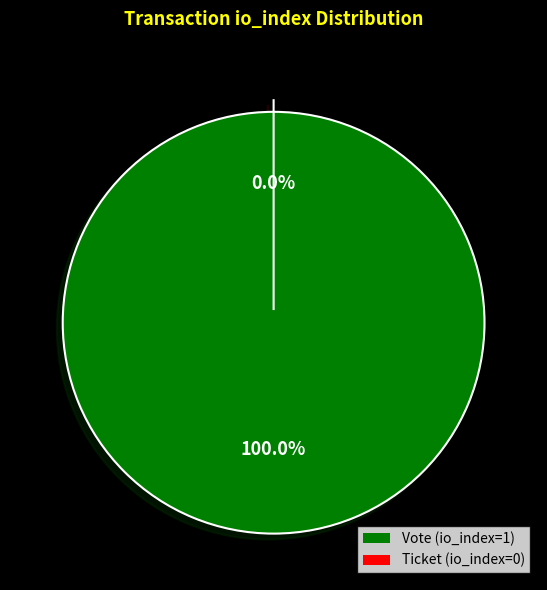

Does any single category account for the majority?

Yes